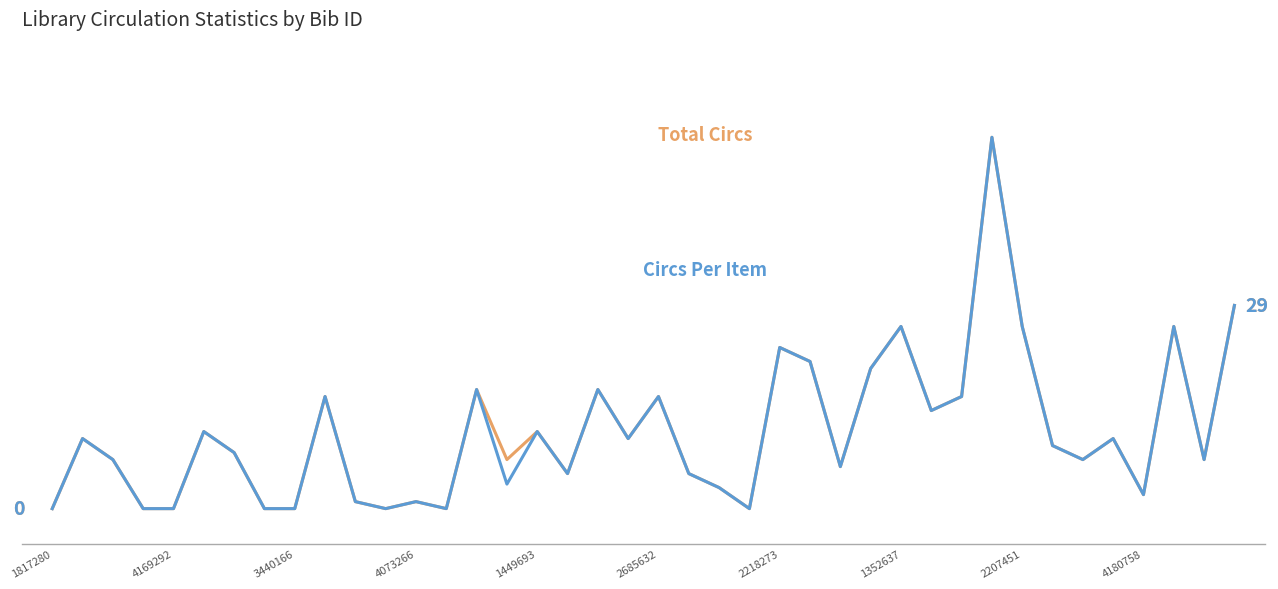

Does the chart display data point markers on the line(s)?

No